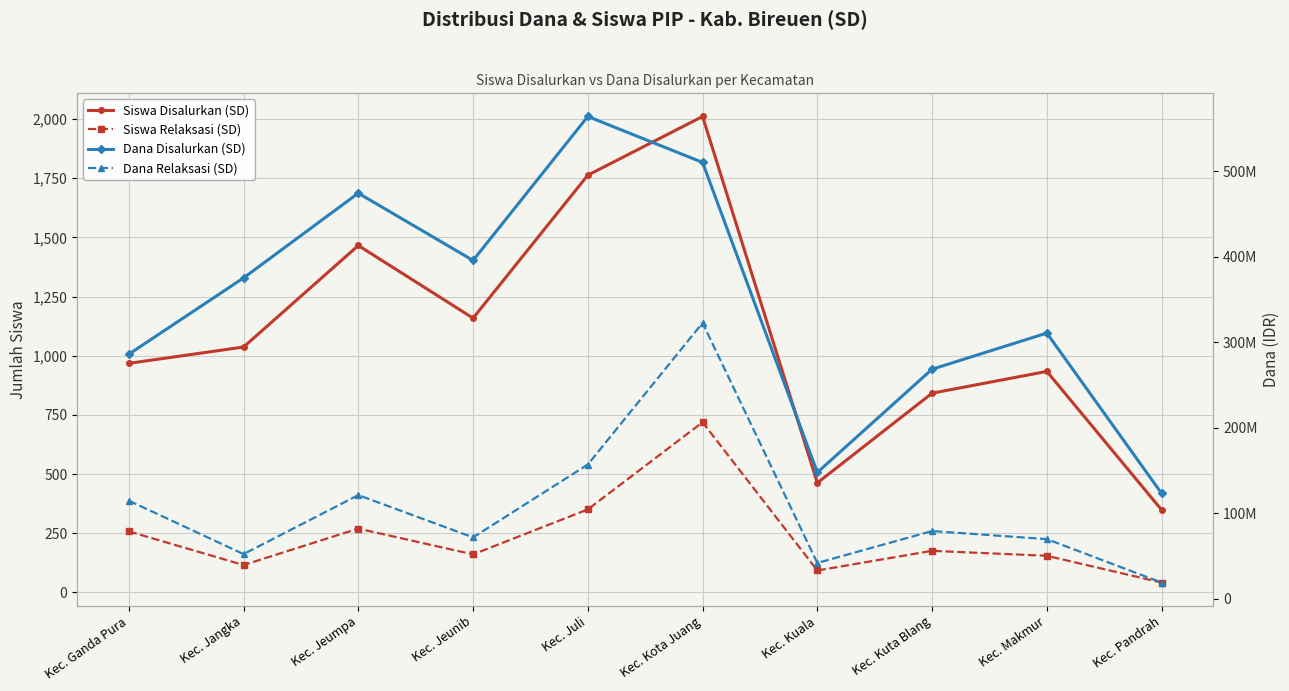

What value does the Dana Disalurkan (SD) series have at Kec. Pandrah, to the nearest 50?

123075000